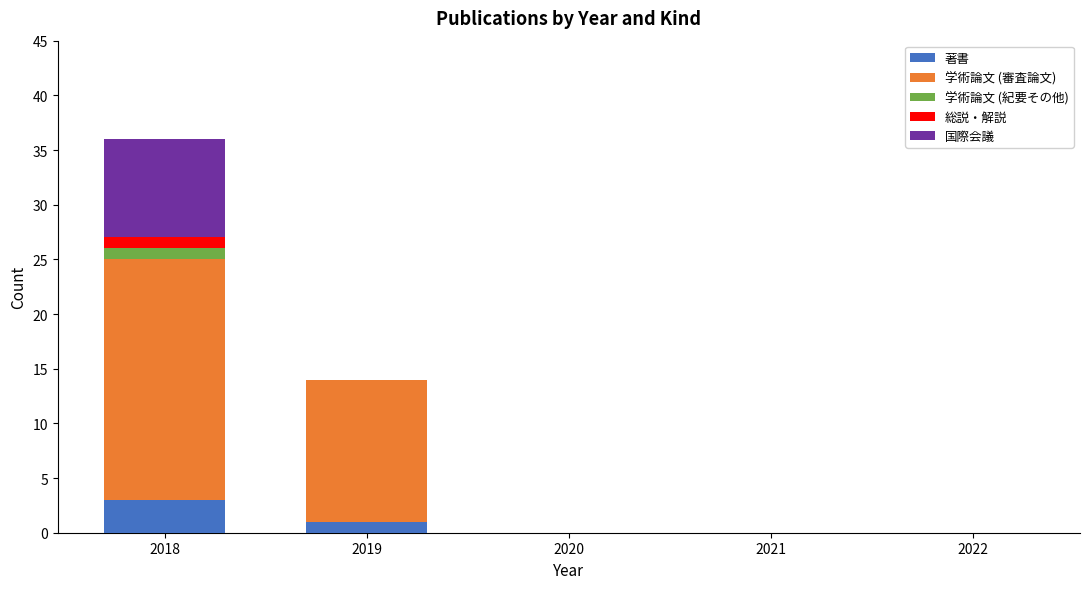

The 著書 series shows -2 at 2021. True or false?

False